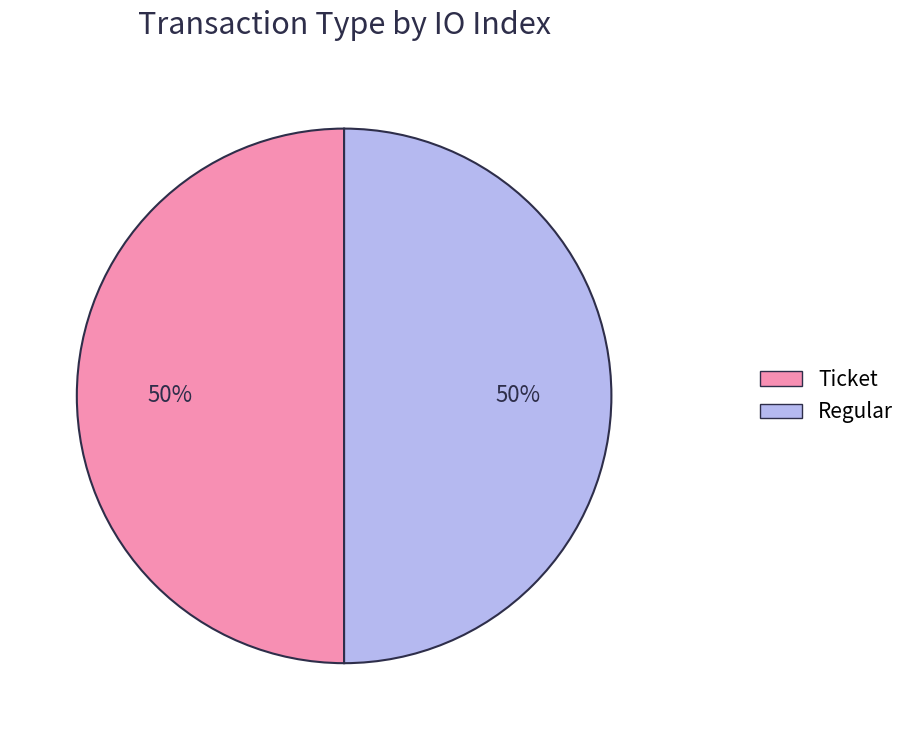

To the nearest percent, what is the average slice percentage?

50%